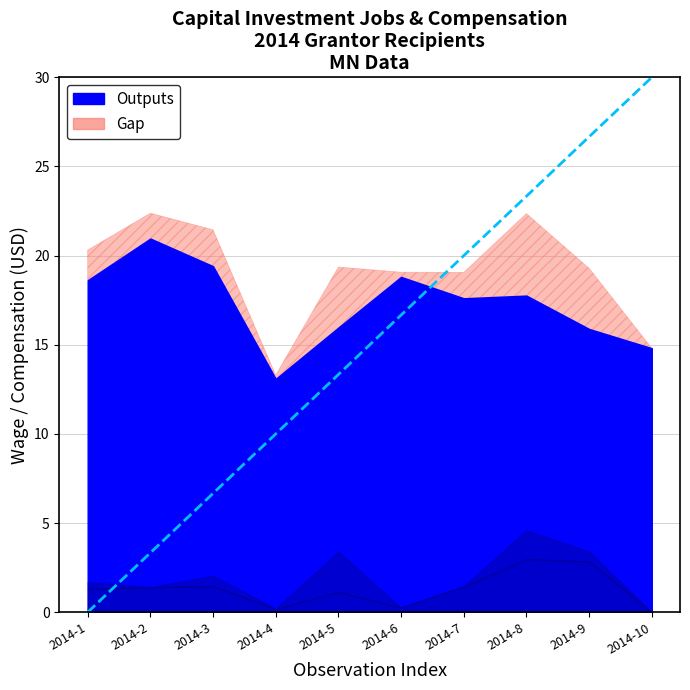

True or false: Average Hourly Total Compensation and Average FTE (New) Job Wage Actuals cross at least once.

False